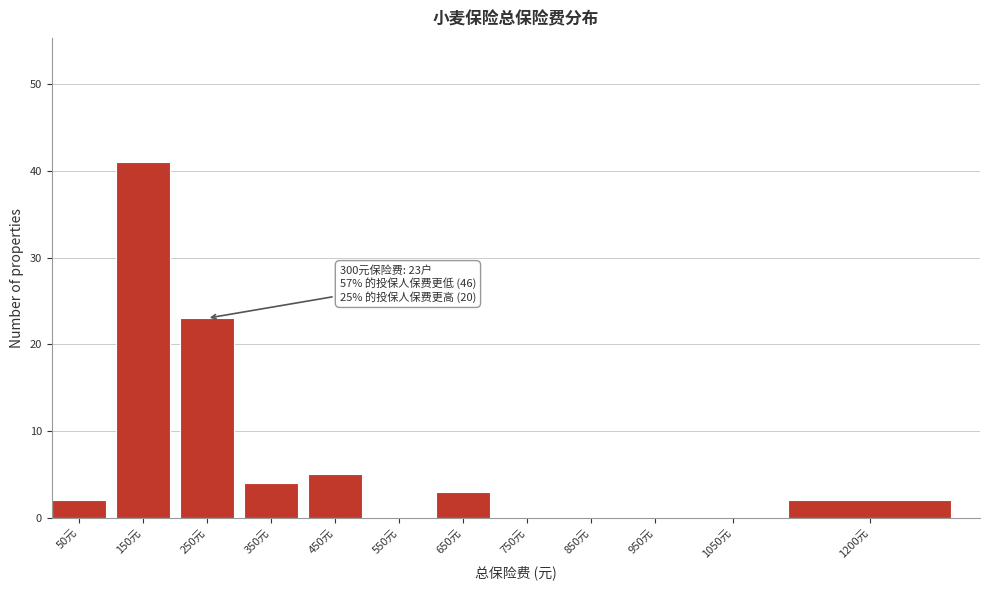

Reading left to right, extract all data points from this chart.

50元=2	150元=41	250元=23	350元=4	450元=5	550元=0	650元=3	750元=0	850元=0	950元=0	1050元=0	1200元=2